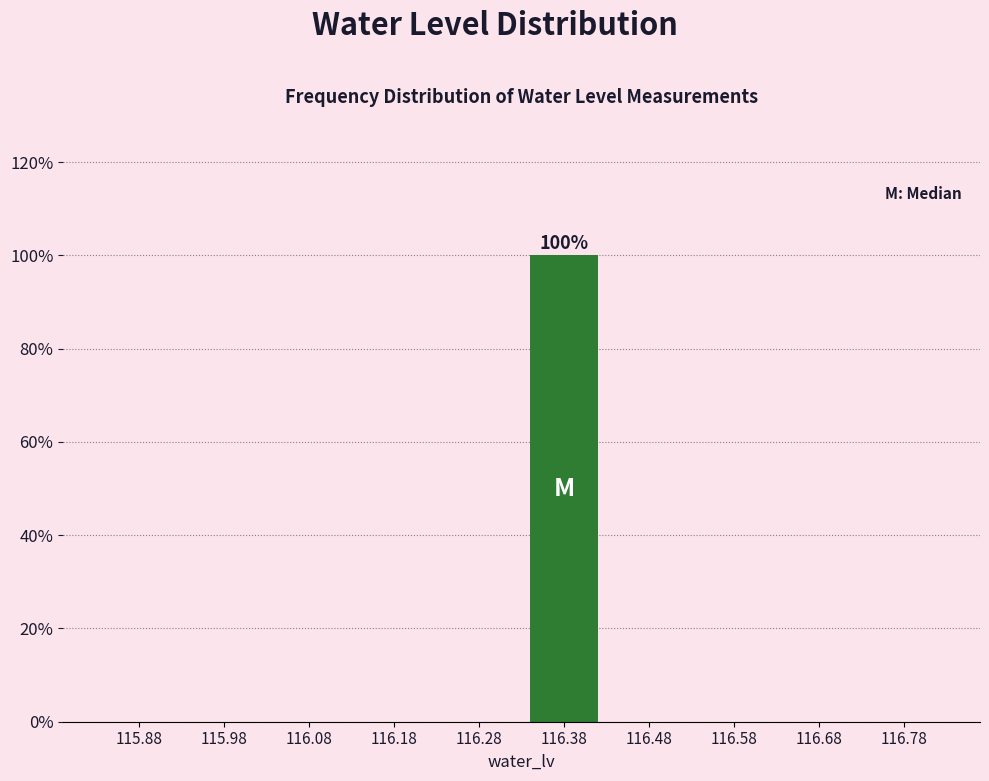

Over which range of the x-axis is the bar tallest?

116.33 to 116.43